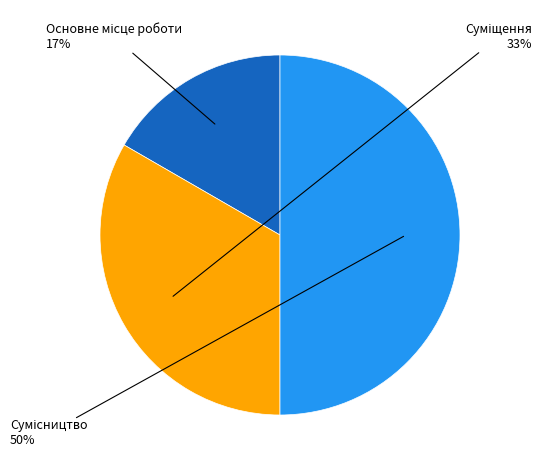

To the nearest percent, what is the average slice percentage?

33%